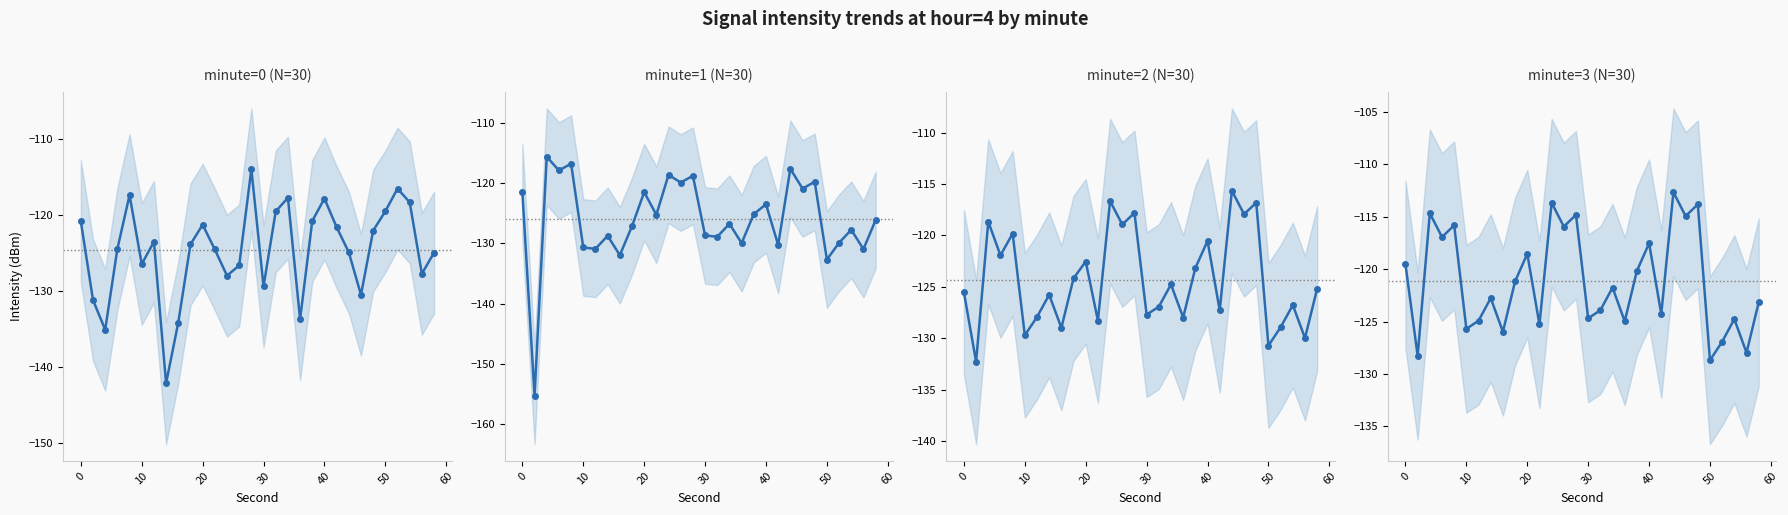

Does the chart display data point markers on the line(s)?

Yes